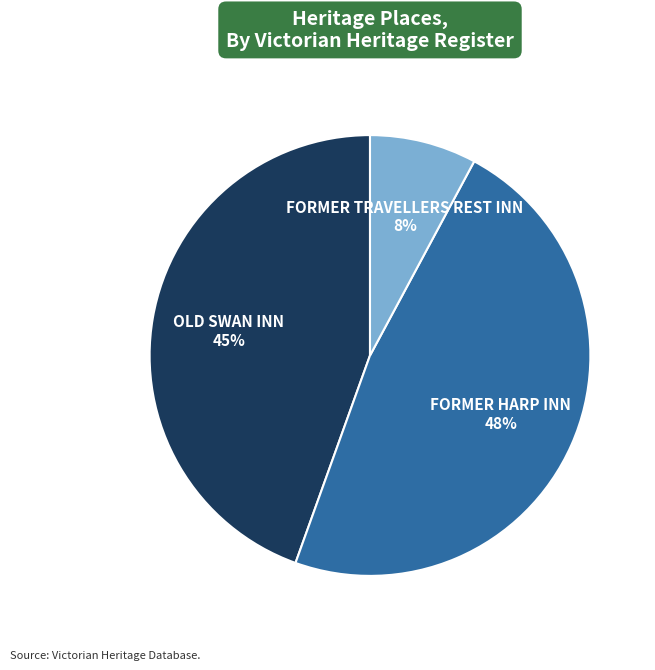

True or false: FORMER TRAVELLERS REST INN accounts for 20% of the total.

False